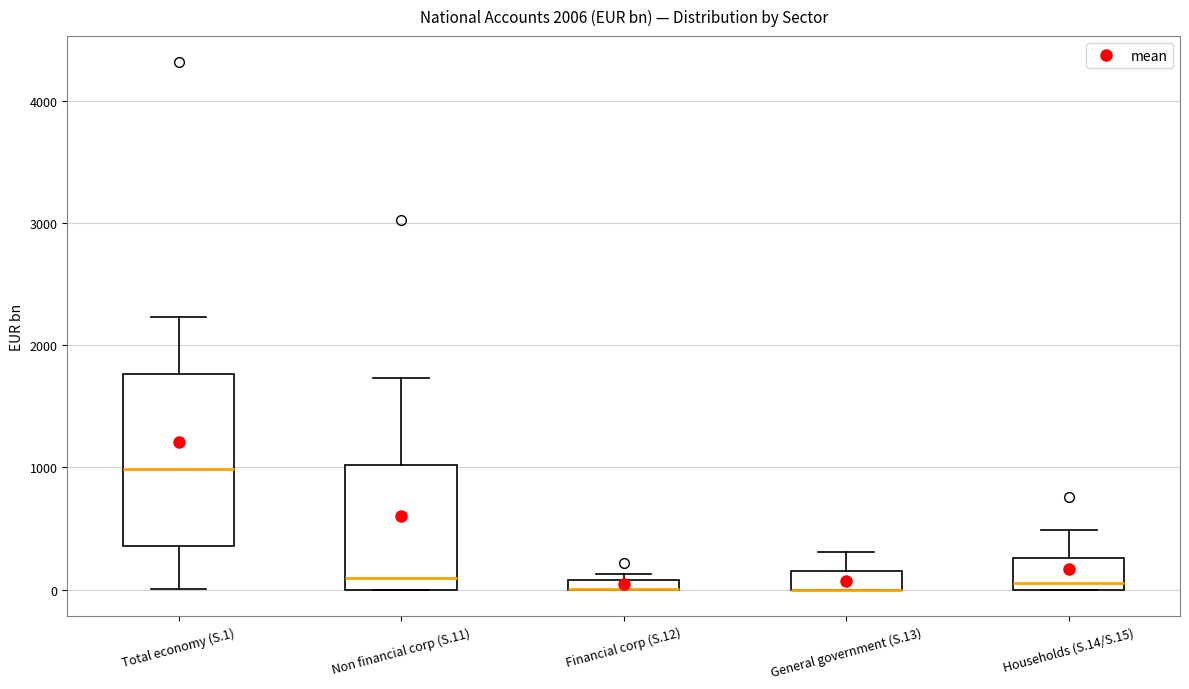

Which box is the tallest, from its lower edge to its upper edge?

Total economy (S.1)